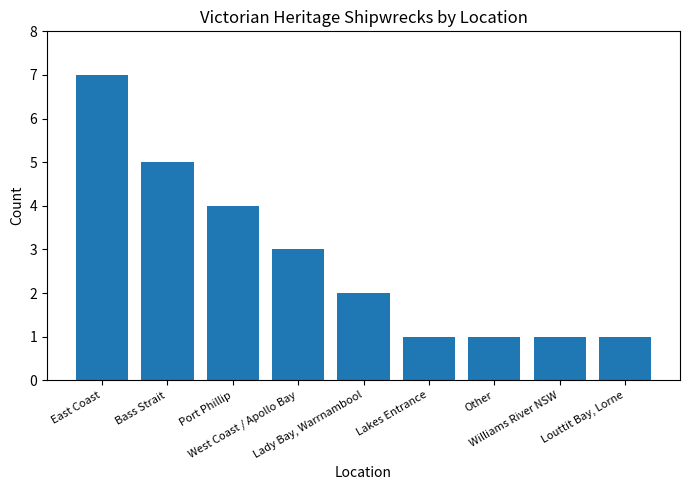

What is the value of the 8th bar from the left?

1